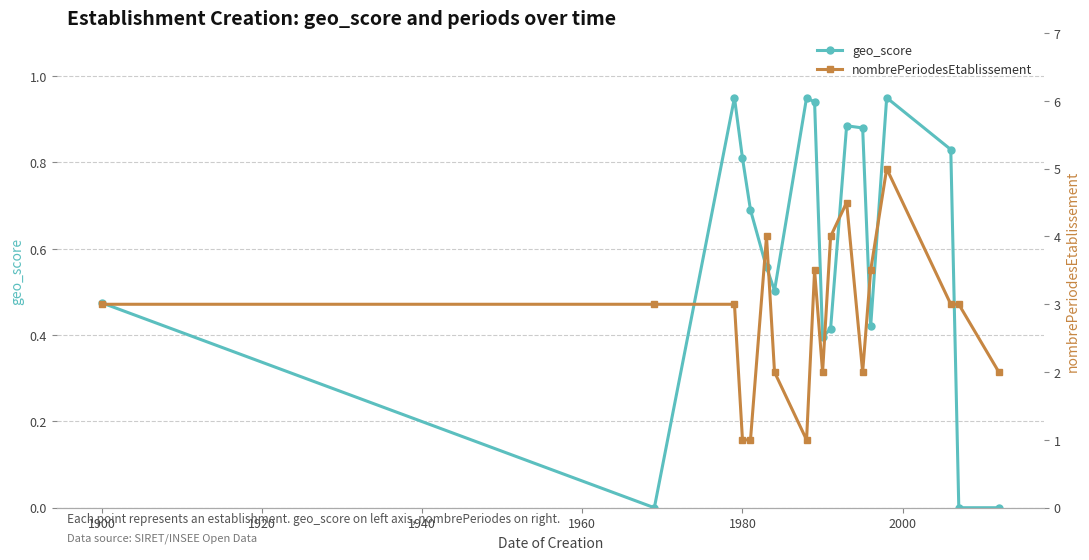

Reading left to right, what are all the values shown in this chart?

geo_score: 0.5	0.0	0.9	0.8	0.7	0.6	0.5	0.9	0.9	0.4	0.4	0.9	0.9	0.4	0.9	0.8	0.0	0.0
nombrePeriodesEtablissement: 3.0	3.0	3.0	1.0	1.0	4.0	2.0	1.0	3.5	2.0	4.0	4.5	2.0	3.5	5.0	3.0	3.0	2.0